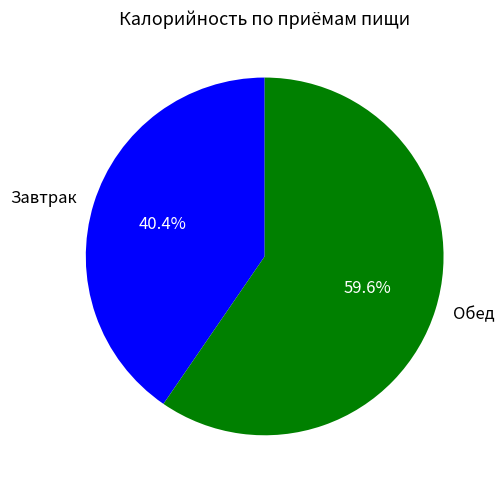

Is Обед the majority of the pie?

Yes